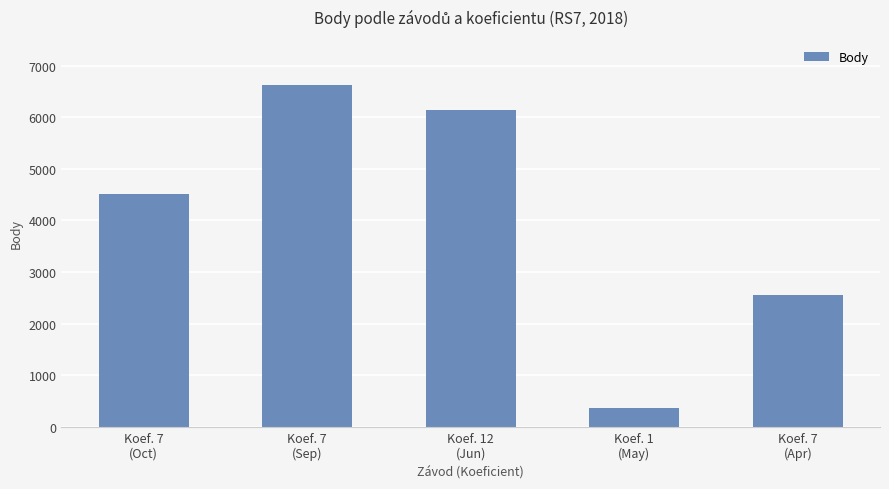

What is the sum of all values?

20186